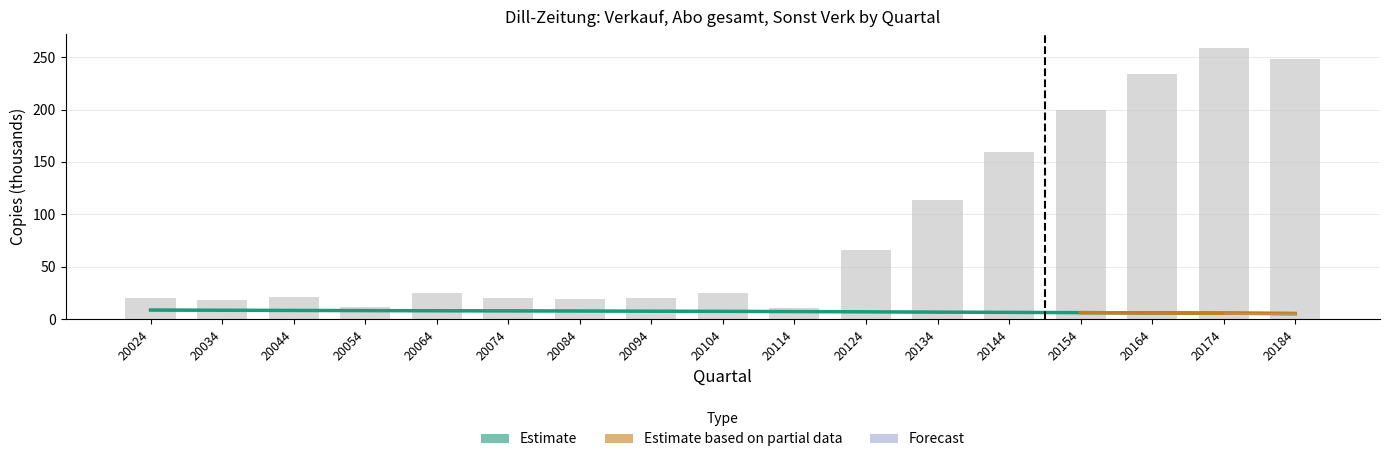

Which has a higher value, 20164 or 20034?

20164